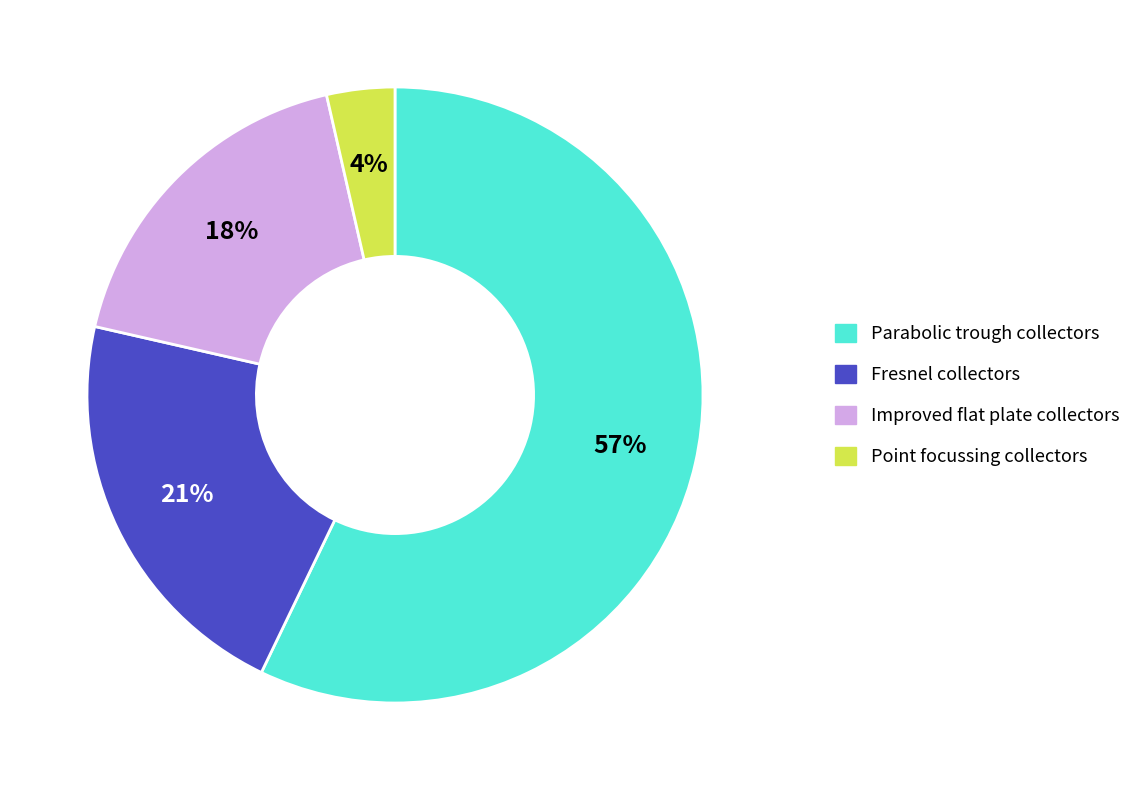

Is the sum of Parabolic trough collectors and Fresnel collectors greater than half?

Yes